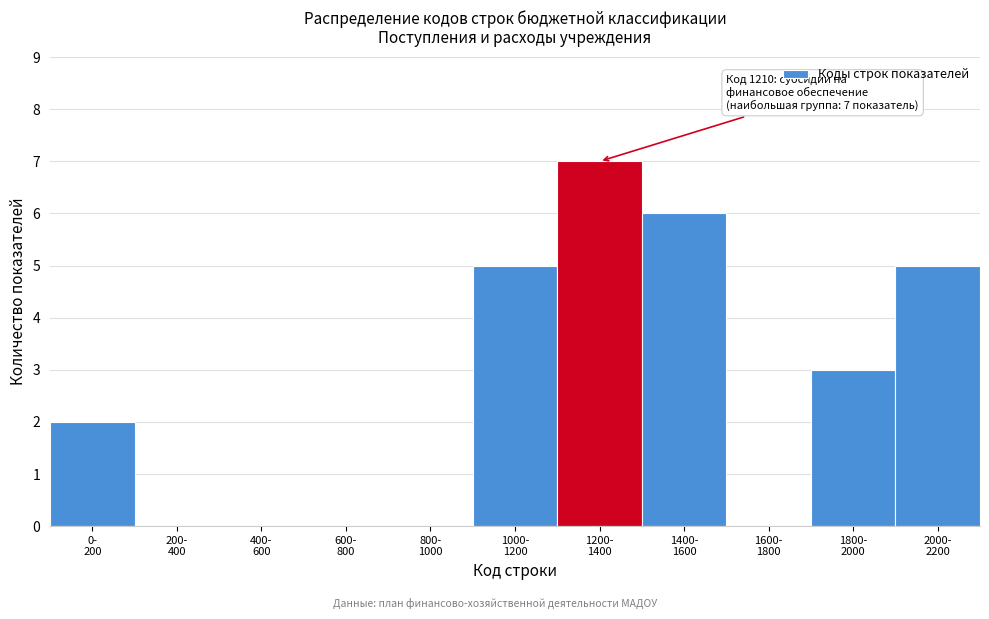

What is the greatest value displayed?

7